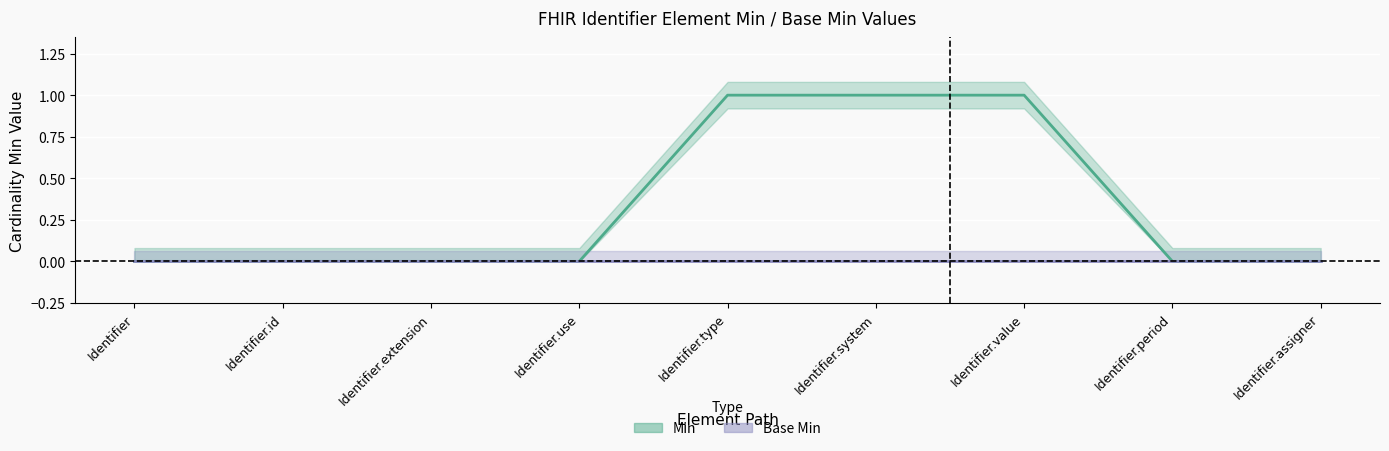

Is this an area chart (filled region under the line)?

No